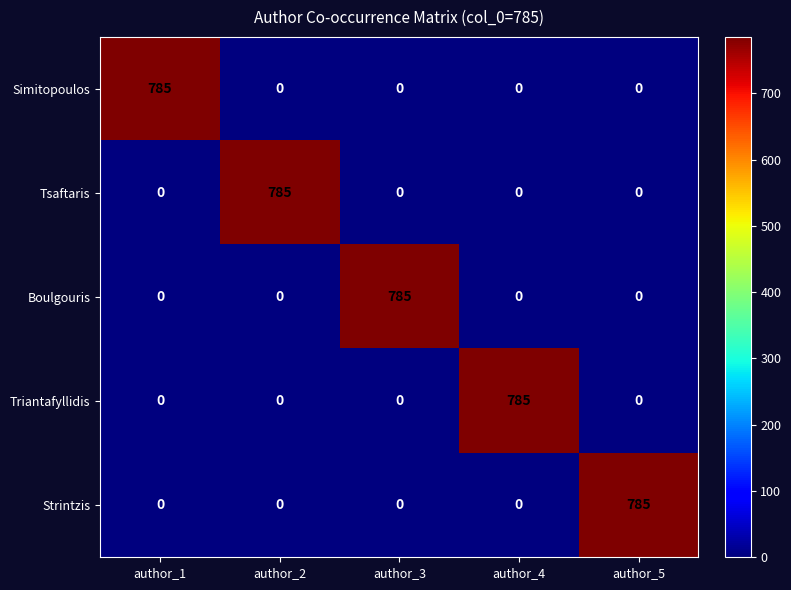

True or false: Tsaftaris has a value of 226 at author_2.

False